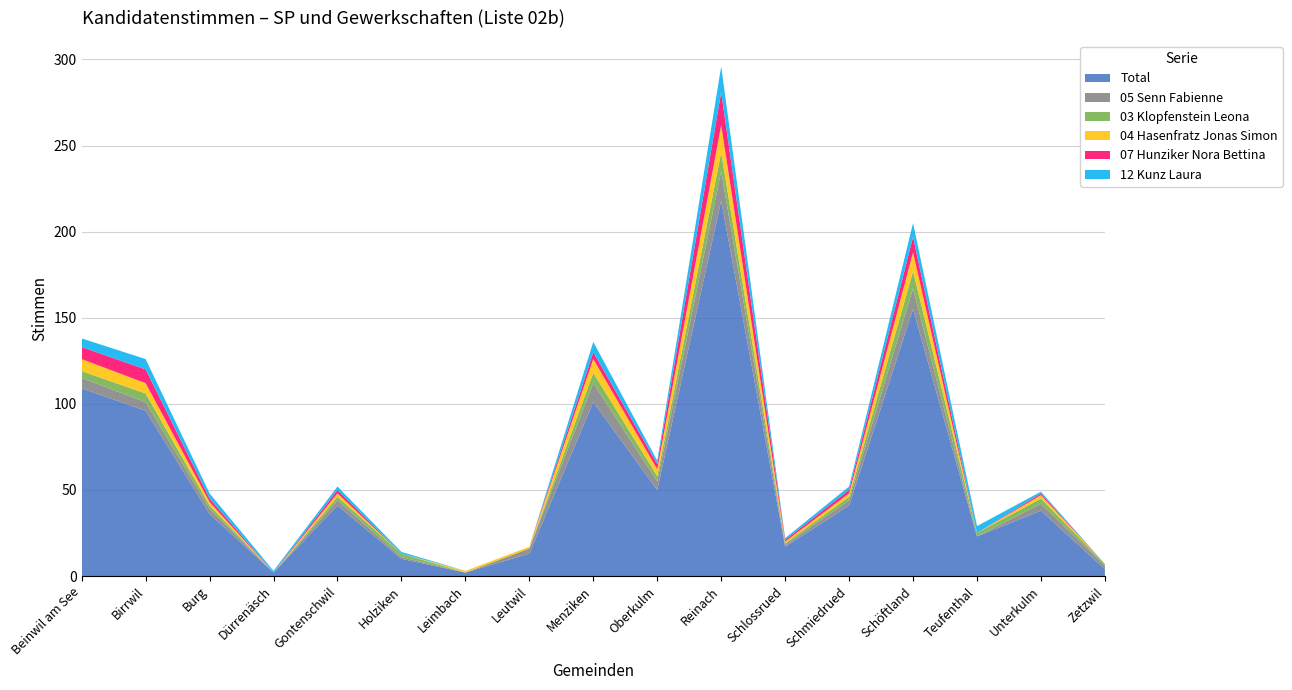

Reading right to left, extract all data points from this chart.

Total: Zetzwil=4	Unterkulm=38	Teufenthal=23	Schöftland=155	Schmiedrued=41	Schlossrued=17	Reinach=218	Oberkulm=50	Menziken=101	Leutwil=13	Leimbach=2	Holziken=10	Gontenschwil=41	Dürrenäsch=2	Burg=36	Birrwil=96	Beinwil am See=109
05 Senn Fabienne: Zetzwil=2	Unterkulm=4	Teufenthal=0	Schöftland=12	Schmiedrued=3	Schlossrued=1	Reinach=17	Oberkulm=5	Menziken=11	Leutwil=3	Leimbach=0	Holziken=1	Gontenschwil=3	Dürrenäsch=0	Burg=3	Birrwil=5	Beinwil am See=6
03 Klopfenstein Leona: Zetzwil=1	Unterkulm=3	Teufenthal=2	Schöftland=10	Schmiedrued=2	Schlossrued=1	Reinach=11	Oberkulm=3	Menziken=6	Leutwil=0	Leimbach=0	Holziken=2	Gontenschwil=2	Dürrenäsch=0	Burg=2	Birrwil=5	Beinwil am See=4
04 Hasenfratz Jonas Simon: Zetzwil=0	Unterkulm=2	Teufenthal=0	Schöftland=11	Schmiedrued=2	Schlossrued=1	Reinach=16	Oberkulm=4	Menziken=8	Leutwil=1	Leimbach=1	Holziken=0	Gontenschwil=2	Dürrenäsch=0	Burg=2	Birrwil=6	Beinwil am See=7
07 Hunziker Nora Bettina: Zetzwil=0	Unterkulm=1	Teufenthal=0	Schöftland=9	Schmiedrued=2	Schlossrued=1	Reinach=19	Oberkulm=3	Menziken=4	Leutwil=0	Leimbach=0	Holziken=0	Gontenschwil=2	Dürrenäsch=0	Burg=2	Birrwil=8	Beinwil am See=7
12 Kunz Laura: Zetzwil=0	Unterkulm=1	Teufenthal=4	Schöftland=8	Schmiedrued=2	Schlossrued=1	Reinach=15	Oberkulm=2	Menziken=6	Leutwil=0	Leimbach=0	Holziken=1	Gontenschwil=2	Dürrenäsch=1	Burg=3	Birrwil=6	Beinwil am See=5